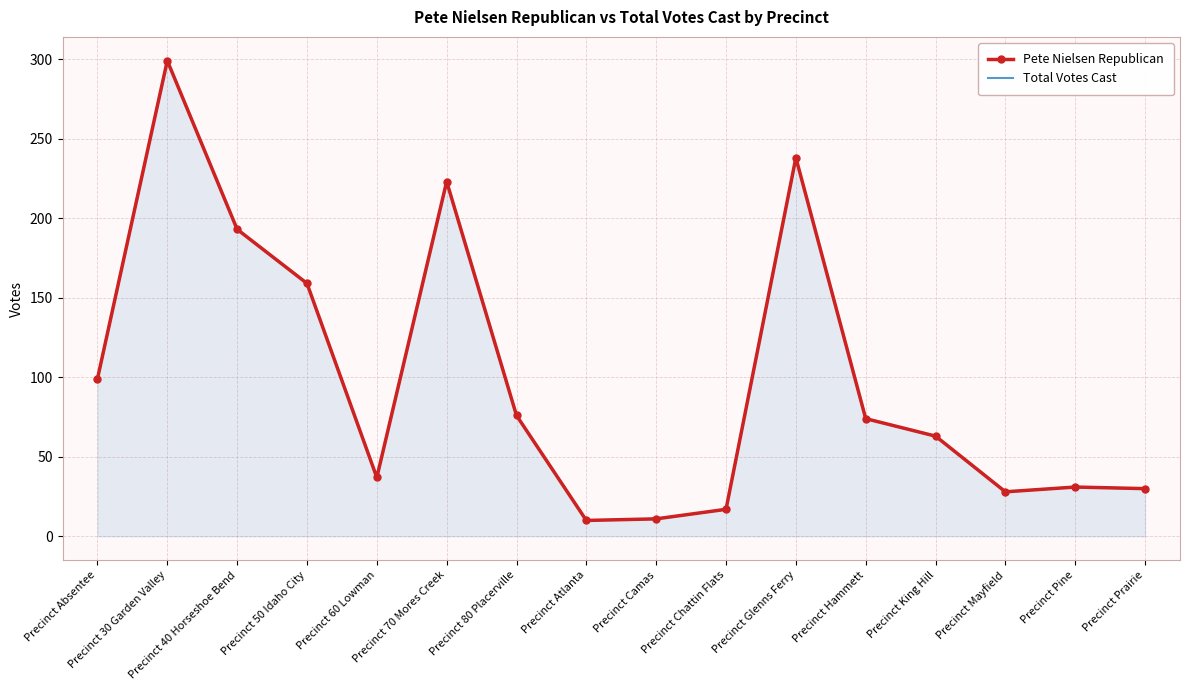

Which series has the widest spread of values?

Pete Nielsen Republican